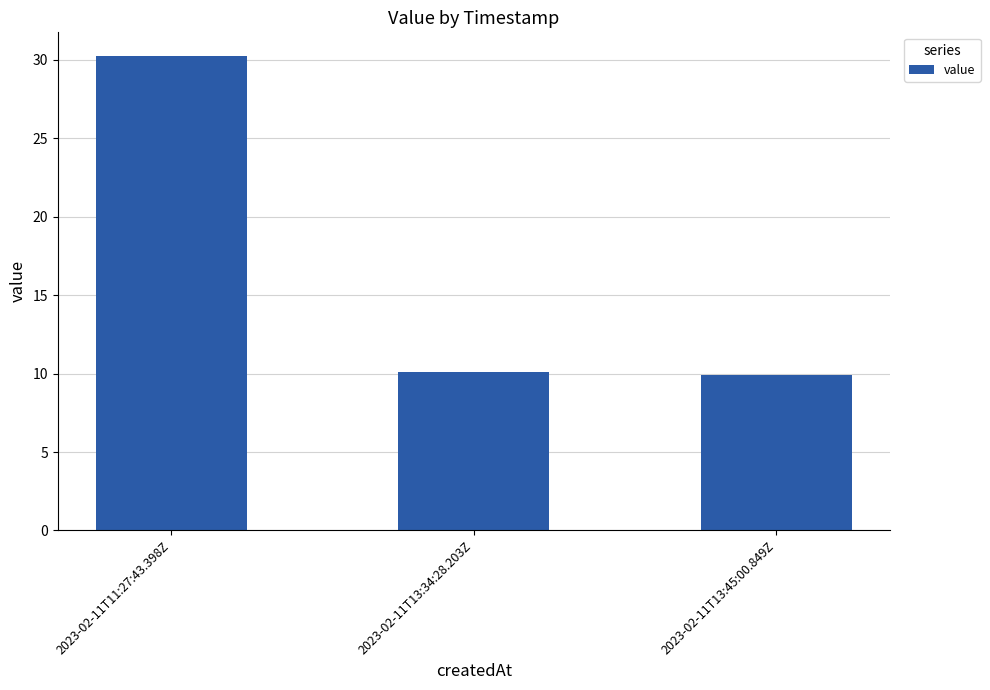

What is the ratio of the value at 2023-02-11T13:34:28.203Z to the value at 2023-02-11T11:27:43.398Z?

0.3